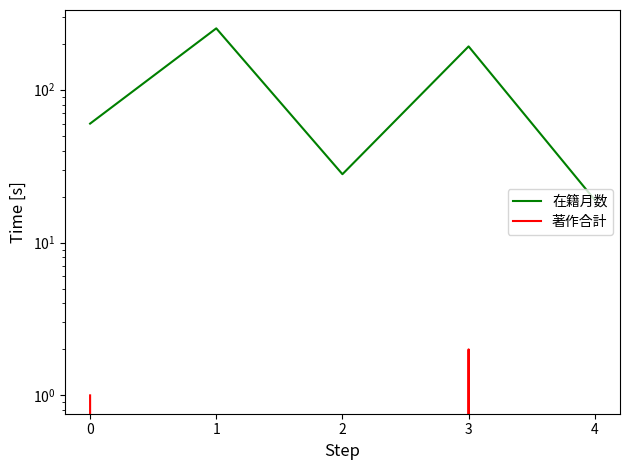

At which label does 著作合計 reach its minimum?

1